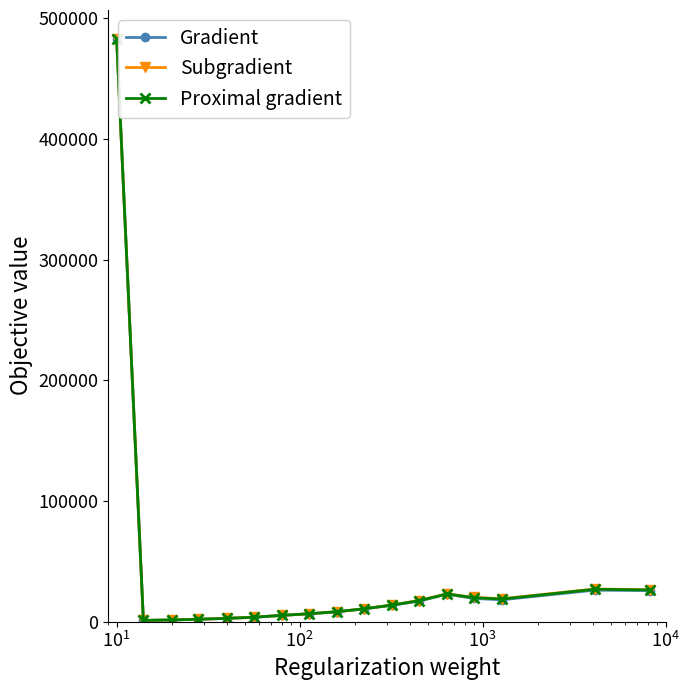

Rank the series by their average value, from lowest to highest.

Gradient, Proximal gradient, Subgradient